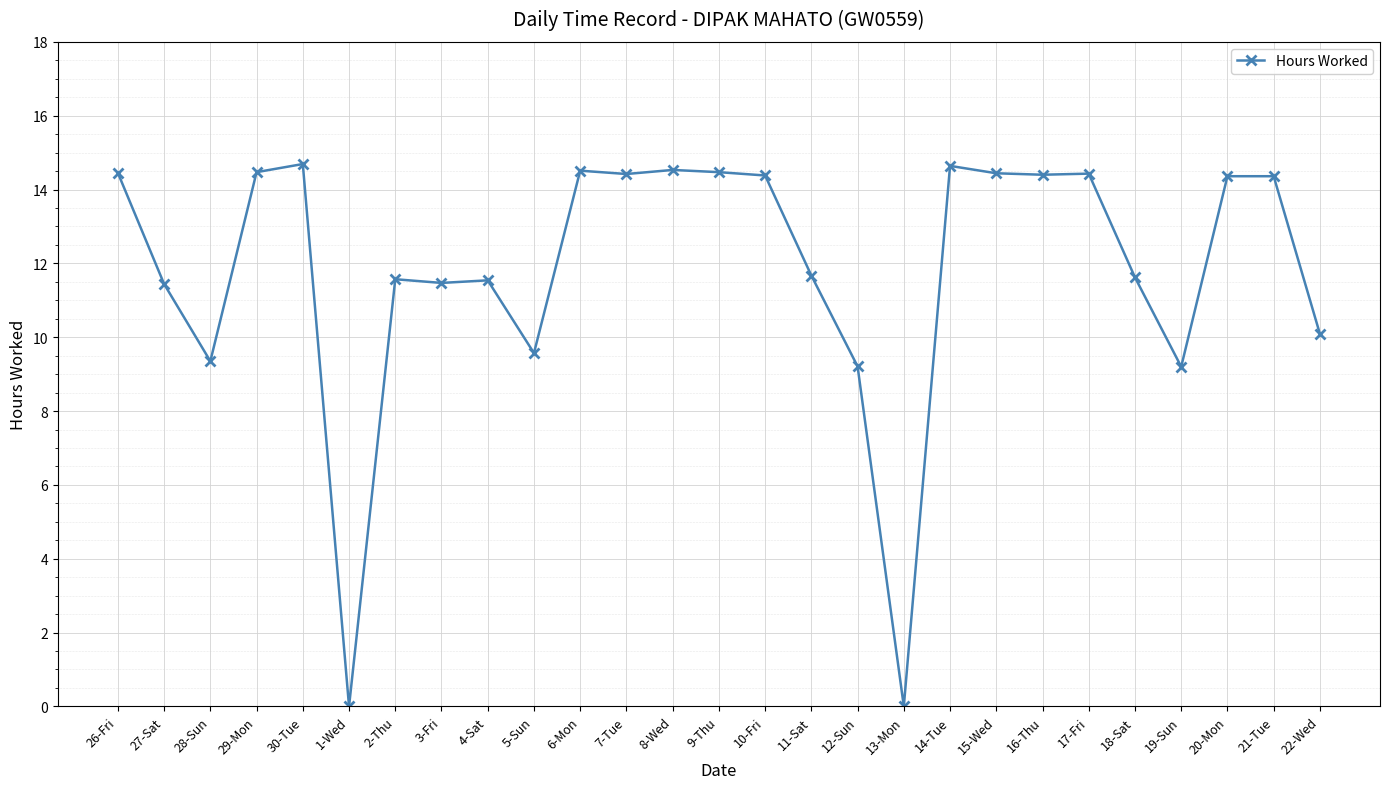

The value at 6-Mon is 14.5. True or false?

True